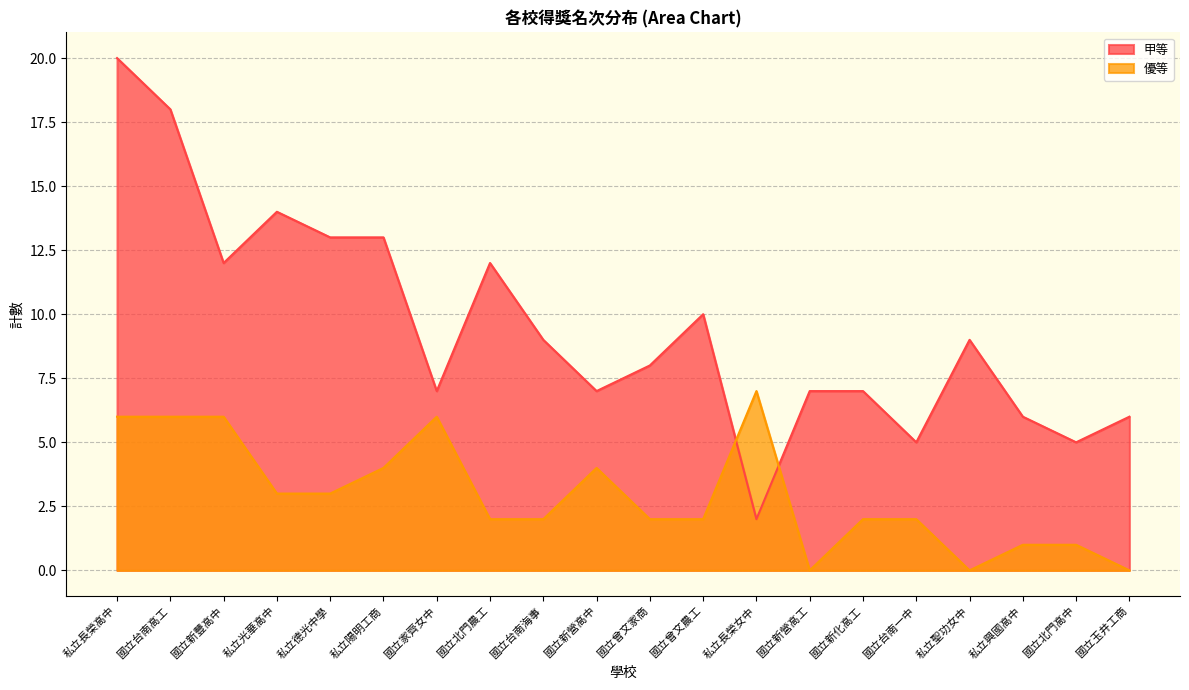

What is the total value across all series at 國立北門農工?

14